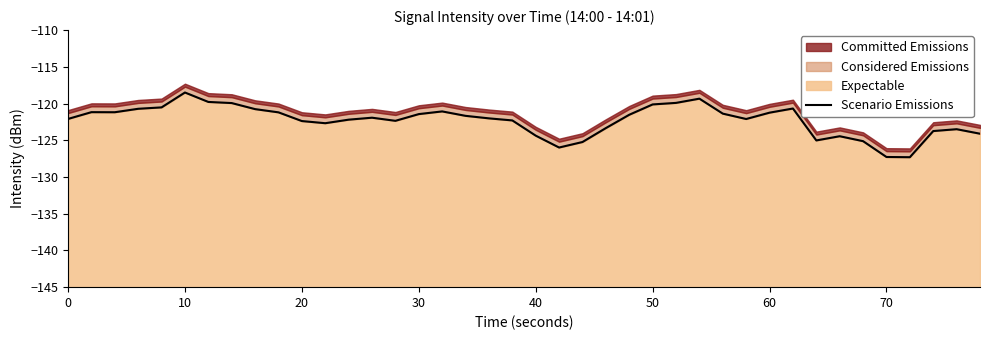

The Expectable series shows -122.4 at 20. True or false?

True